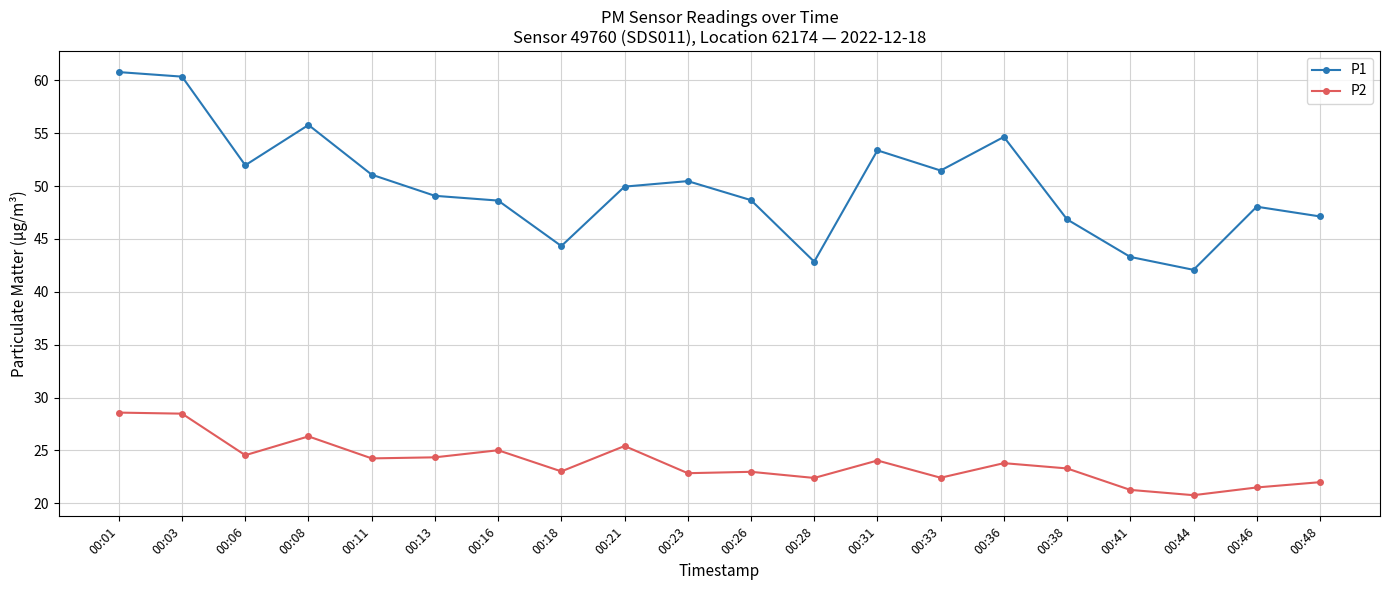

Which series changed the most between 00:03 and 00:33?

P1